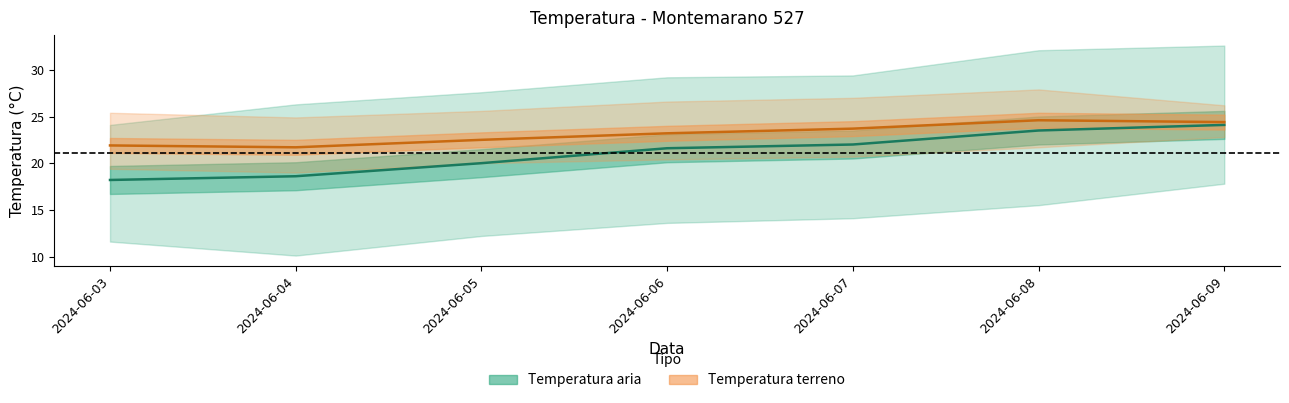

Which series has the largest range (max minus min)?

Temp aria Grezzo